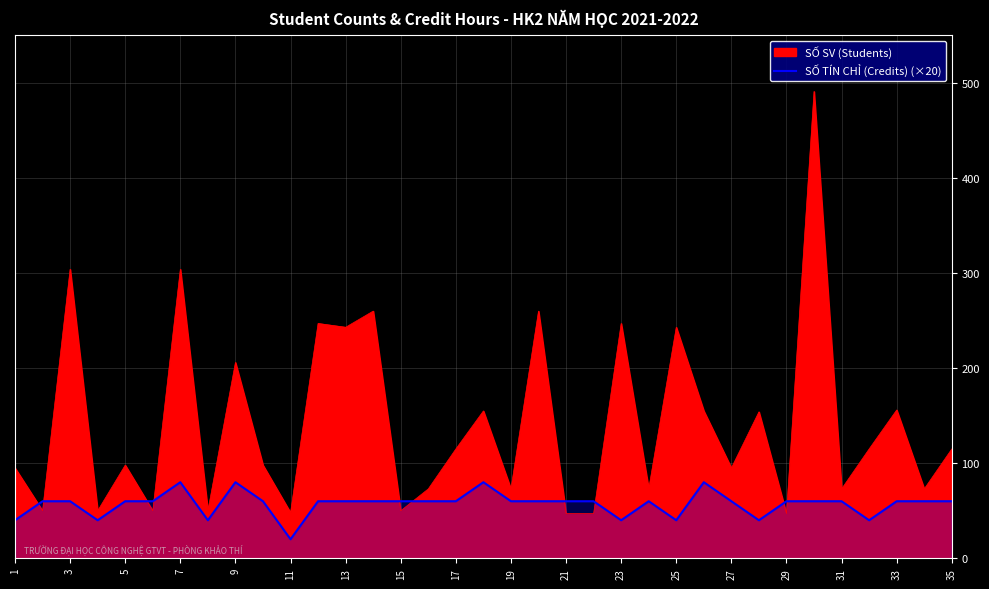

The chart shows a value of 60 at 35. True or false?

True